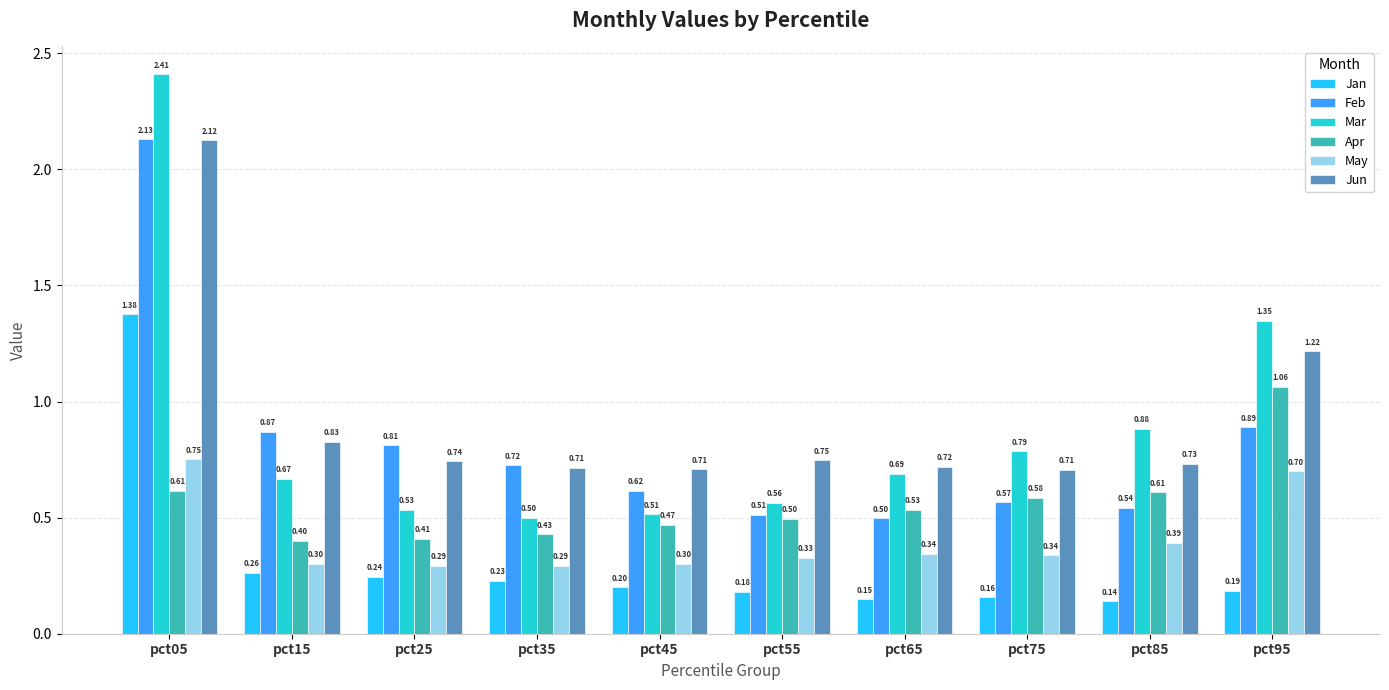

Rank the series by their maximum value, from lowest to highest.

May, Apr, Jan, Jun, Feb, Mar